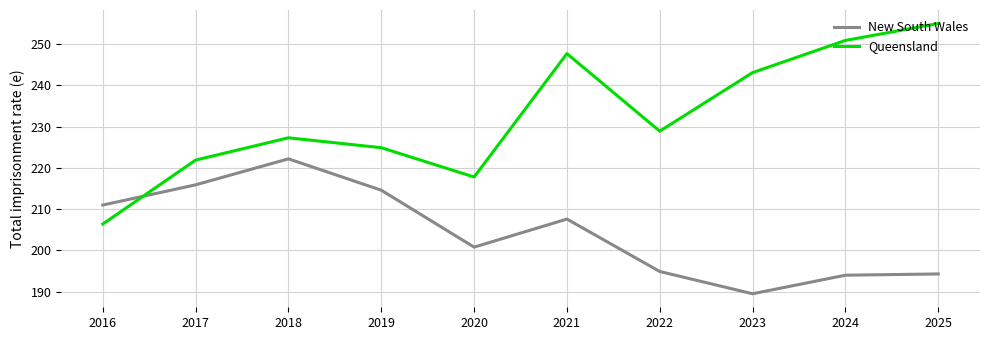

True or false: Queensland has a value of 100.7 at 2017.

False